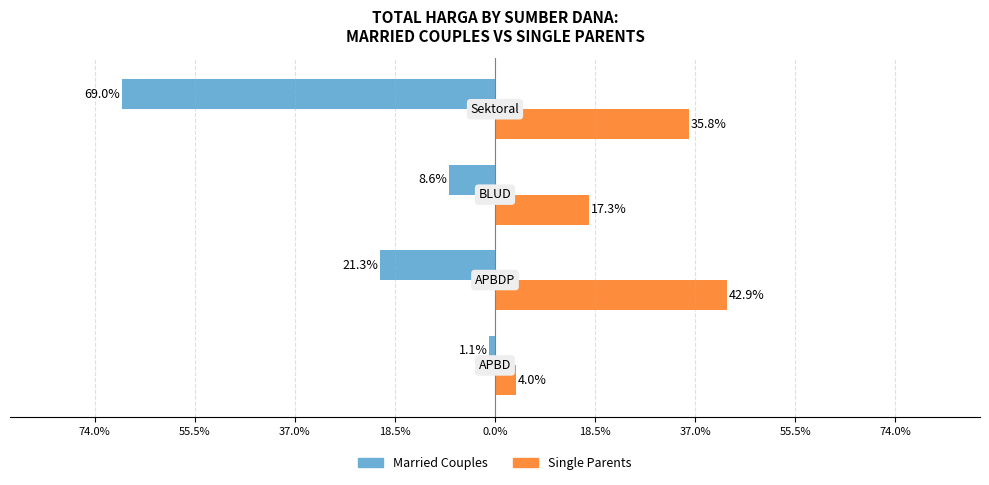

What are all the series names shown in the legend?

Married Couples, Single Parents